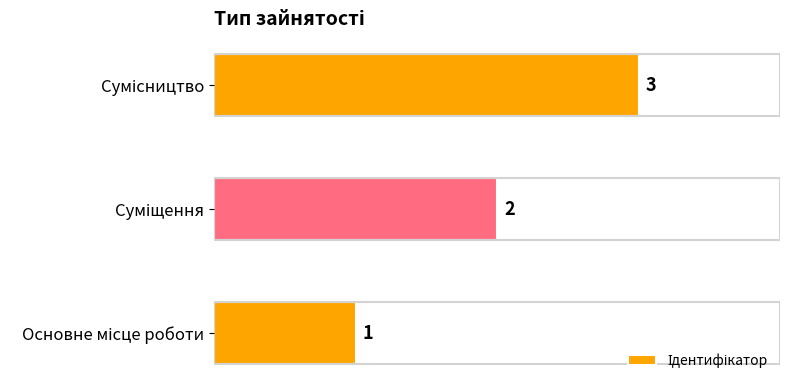

Are the bars horizontal?

Yes